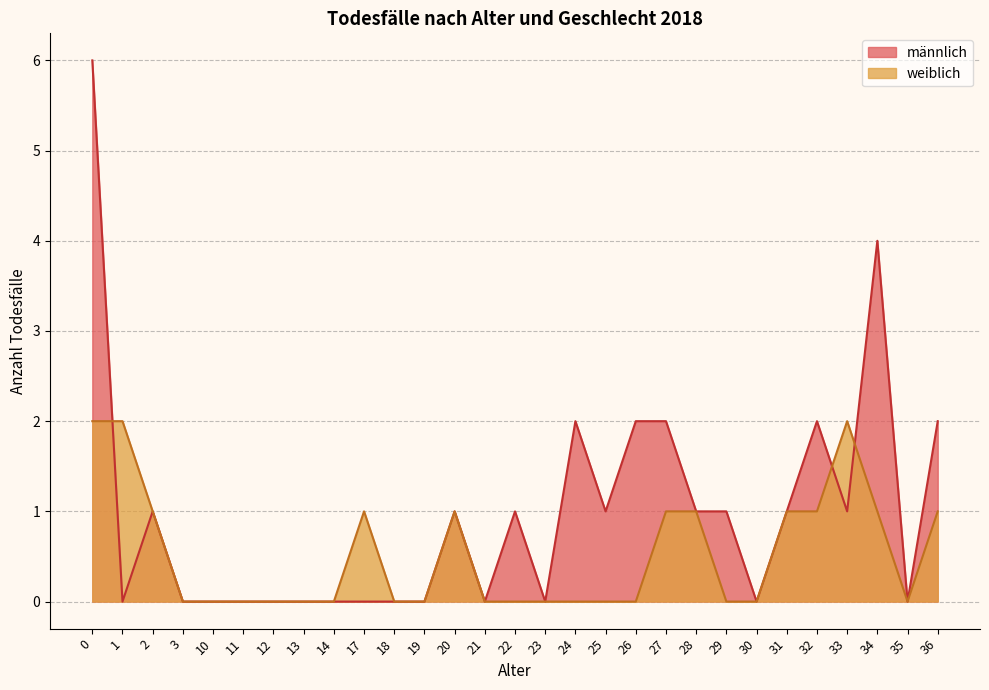

Which series has the widest spread of values?

männlich